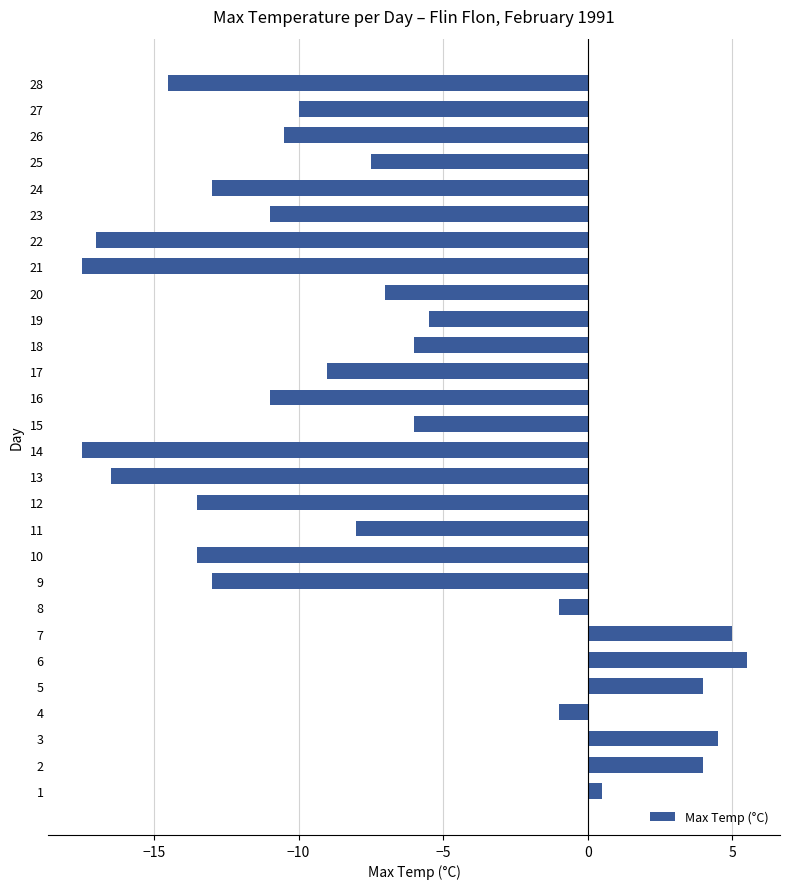

How many distinct data groups are displayed?

1